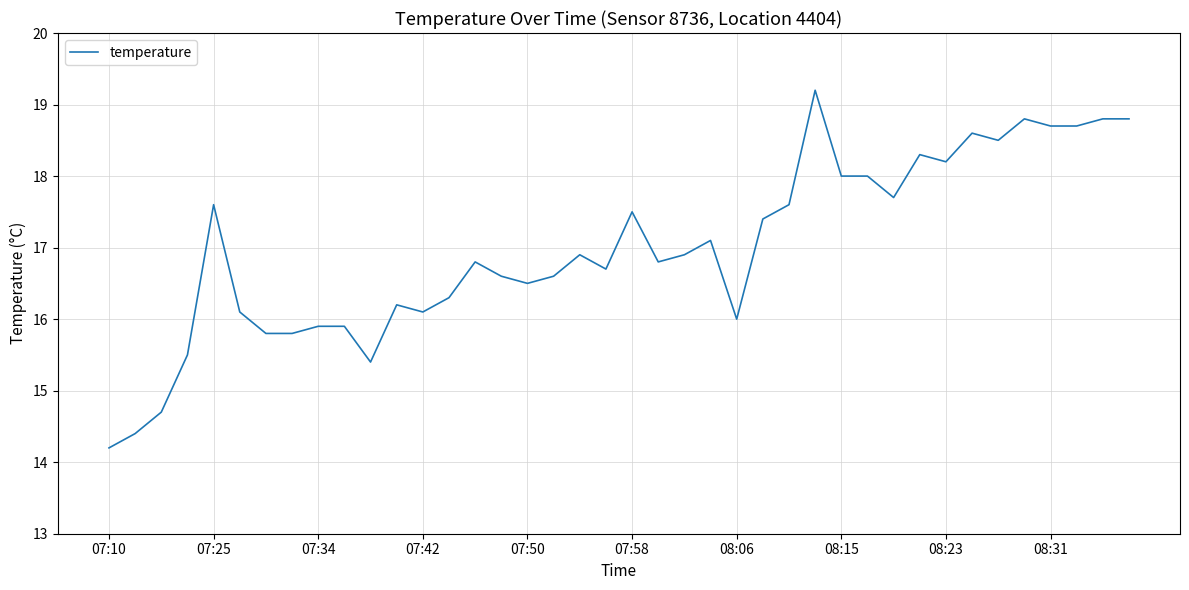

What is the greatest value displayed?

19.2